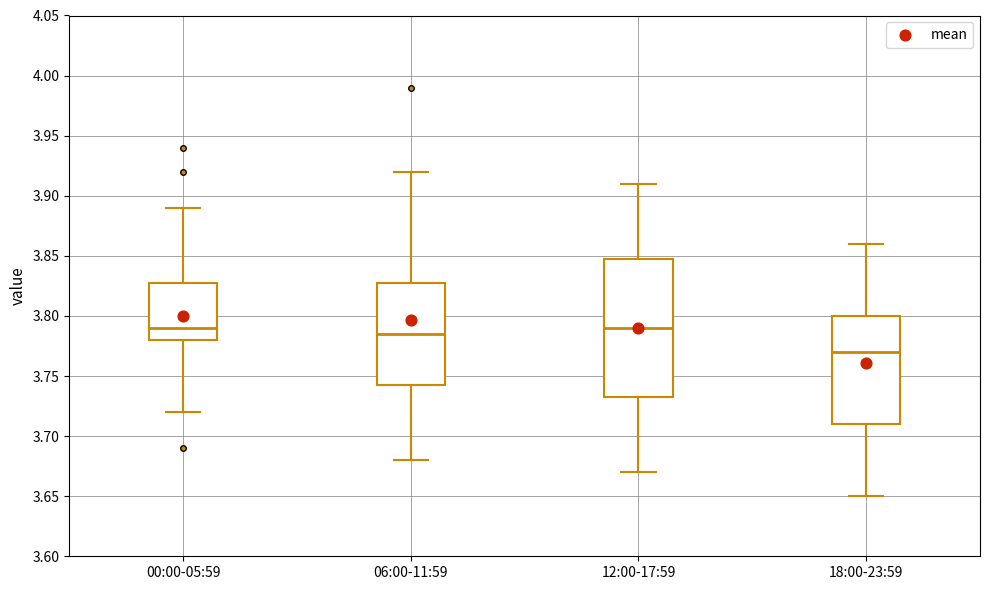

Reading left to right, read every box against the y-axis: the position of its median line, the range the box covers, and the ends of its whiskers. The values are not printed on the chart, so give them approximately, as read against the axis.

00:00-05:59: median 3.790, box 3.780 to 3.830, whiskers 3.720 to 3.890
06:00-11:59: median 3.785, box 3.745 to 3.830, whiskers 3.680 to 3.920
12:00-17:59: median 3.790, box 3.735 to 3.850, whiskers 3.670 to 3.910
18:00-23:59: median 3.770, box 3.710 to 3.800, whiskers 3.650 to 3.860